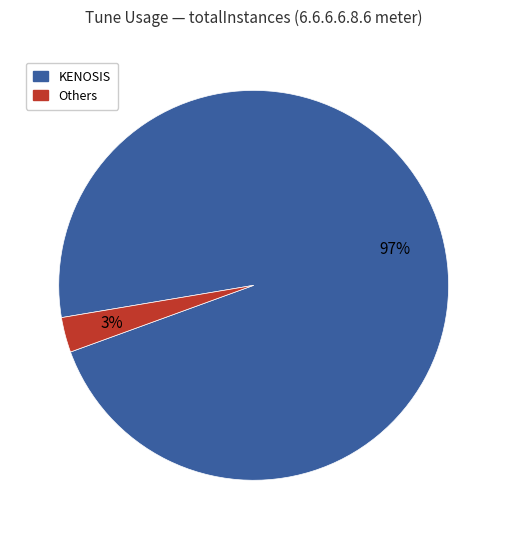

To the nearest percent, what is the difference between the largest and smallest slice percentages?

94%